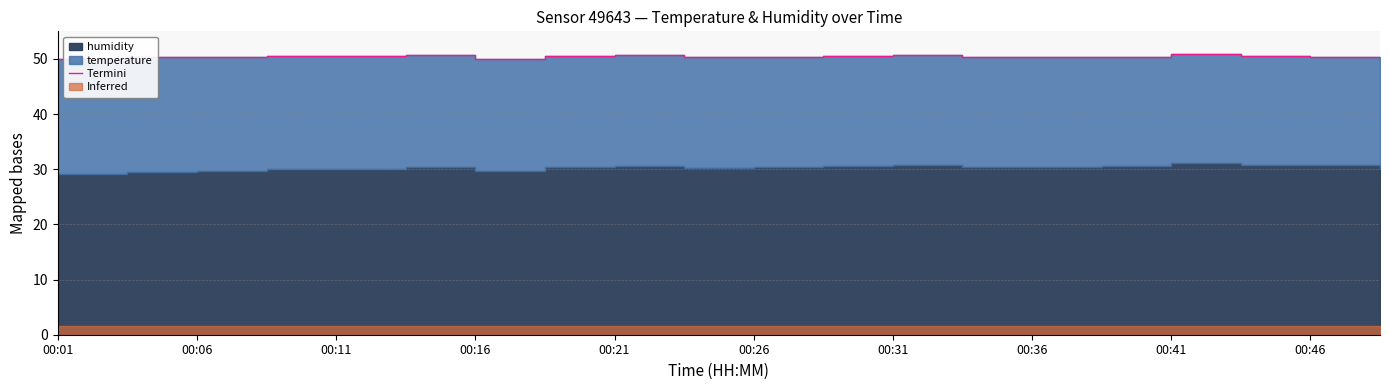

What is the label of the 4th point from the left?

00:16